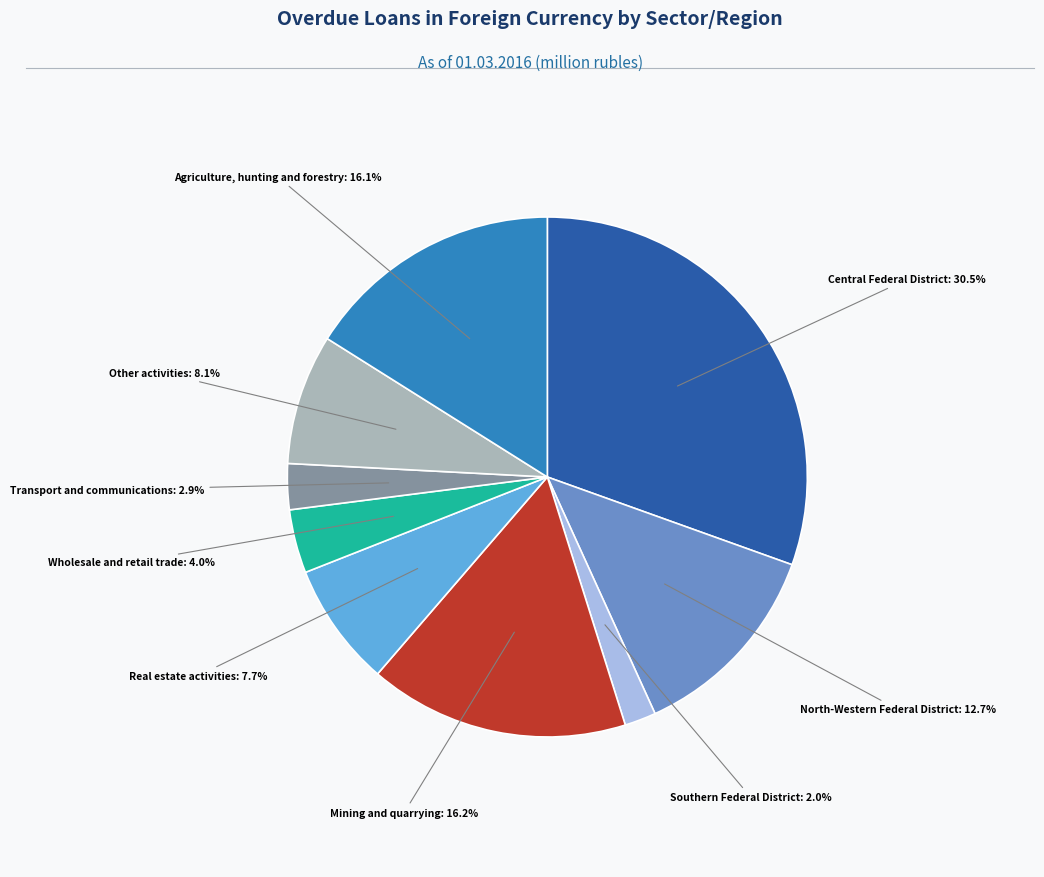

Does any single category account for the majority?

No